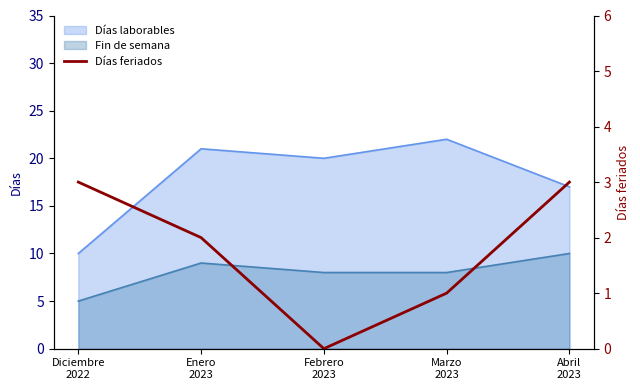

What is the ratio of the value at Abril
2023 to the value at Marzo
2023?

3.0